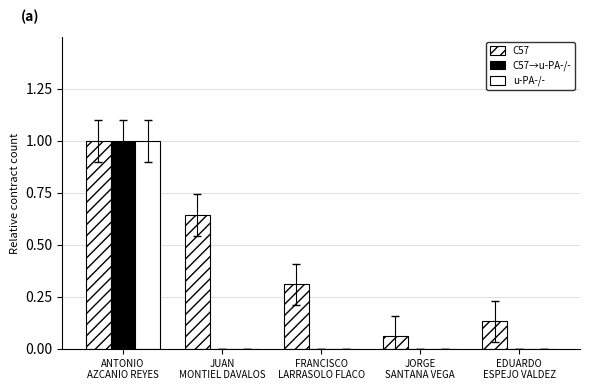

What is the label of the 4th bar from the right?

JUAN
MONTIEL DAVALOS